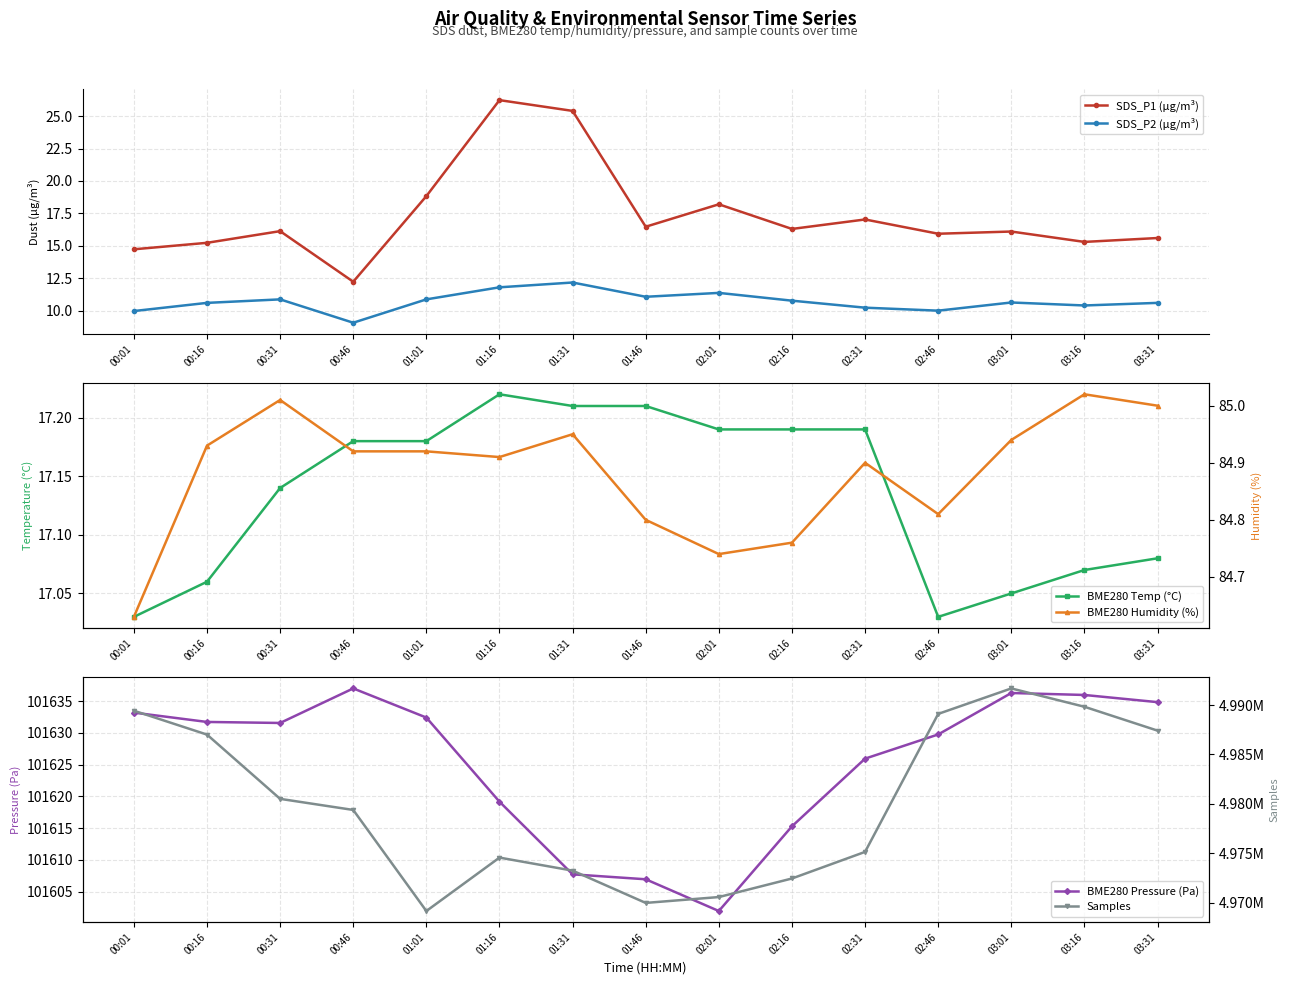

What position from the left is 00:46?

4